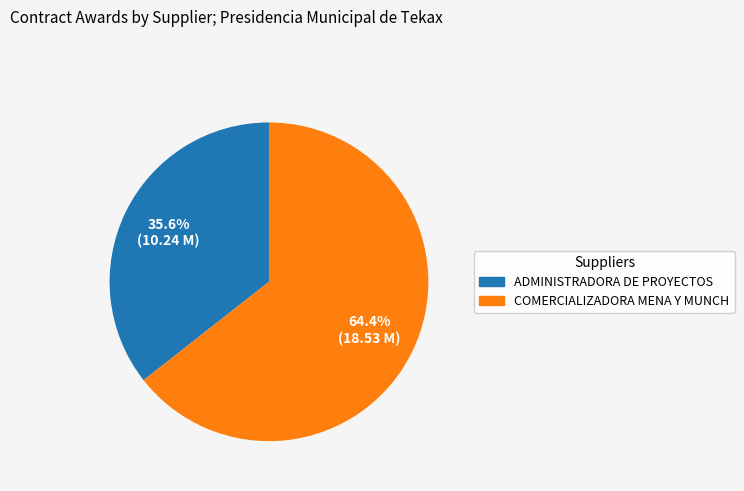

Is there any slice that represents more than half of the pie?

Yes